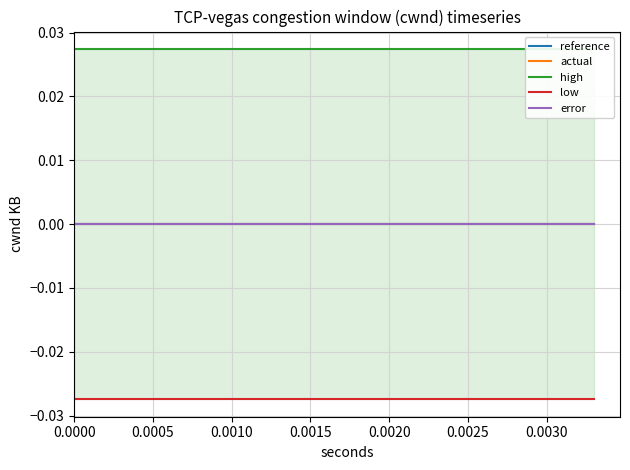

Which series has the largest range (max minus min)?

reference